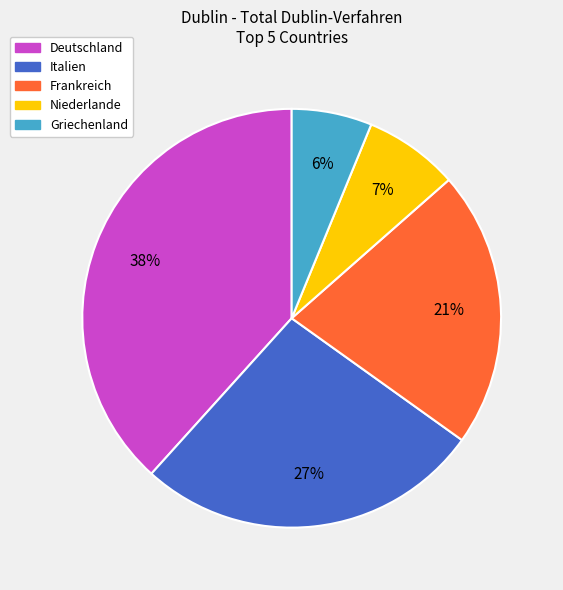

To the nearest percent, what is the difference between the largest and smallest slice percentages?

32%